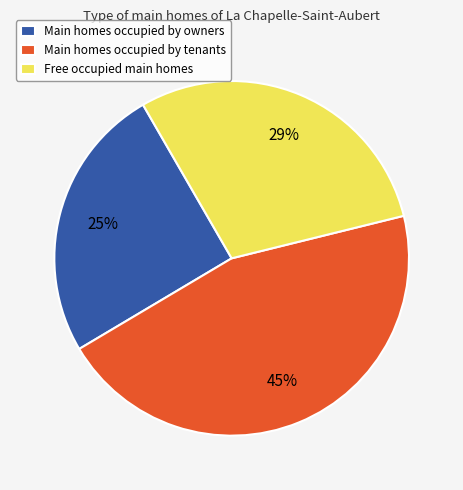

Approximately how many times larger is the value at Main homes occupied by tenants compared to Main homes occupied by owners?

1.8